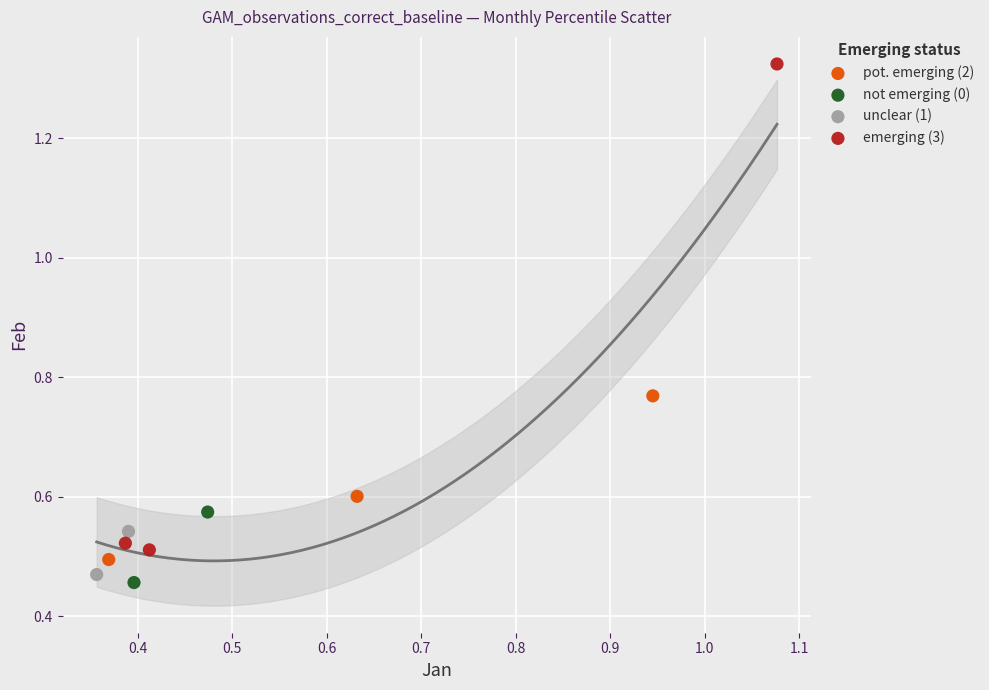

Which series contains the highest Y value?

emerging (3)